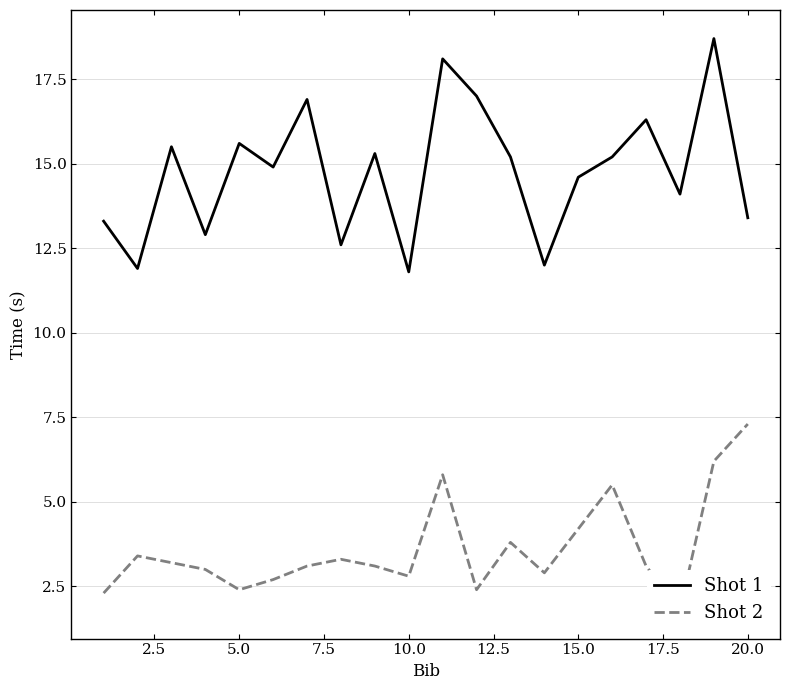

Rank the series by their maximum value, from lowest to highest.

Shot 2, Shot 1